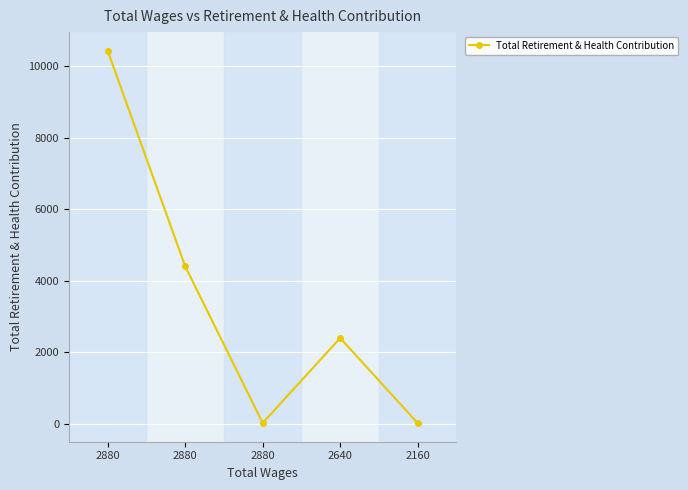

Rank the categories by value from highest to lowest.

2880, 2880, 2640, 2880, 2160